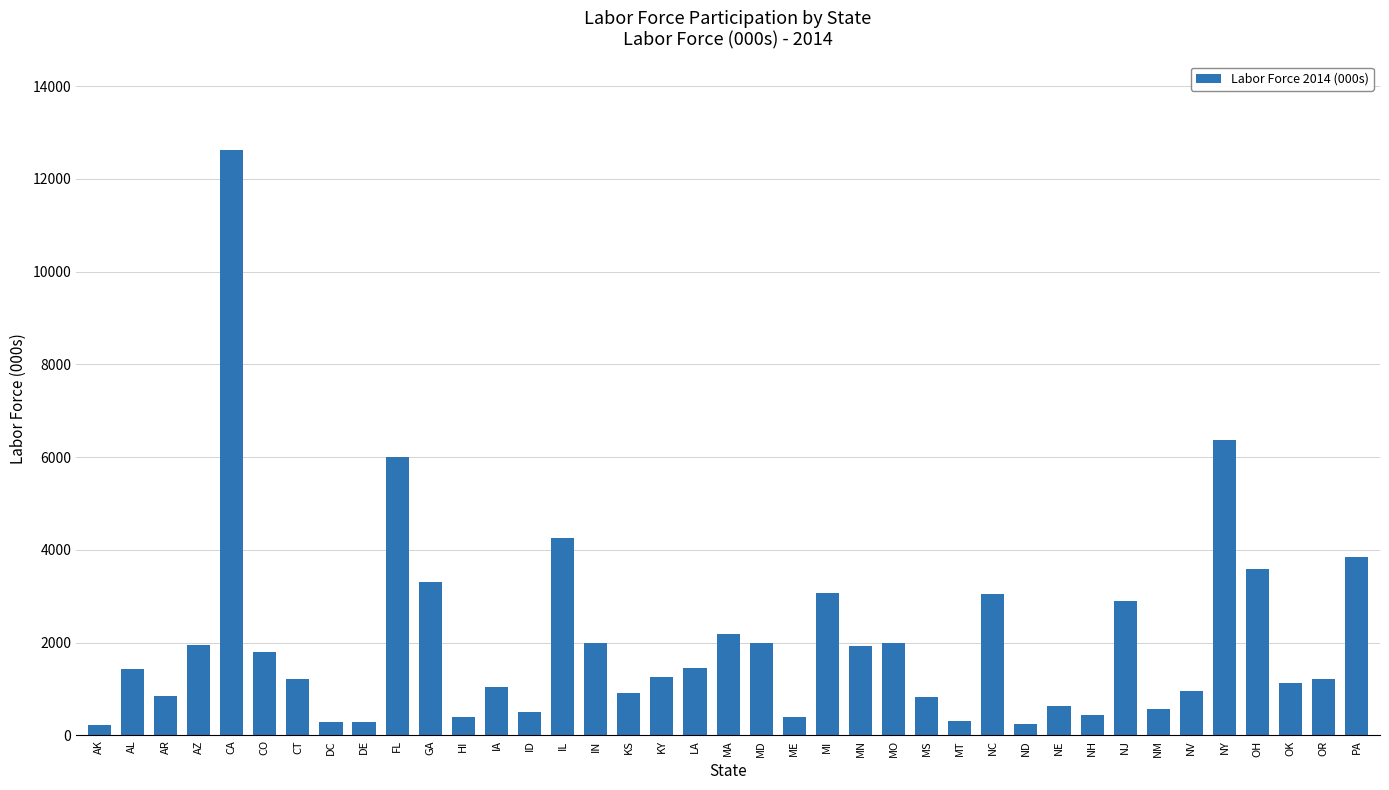

True or false: the data shows 868 at OH.

False